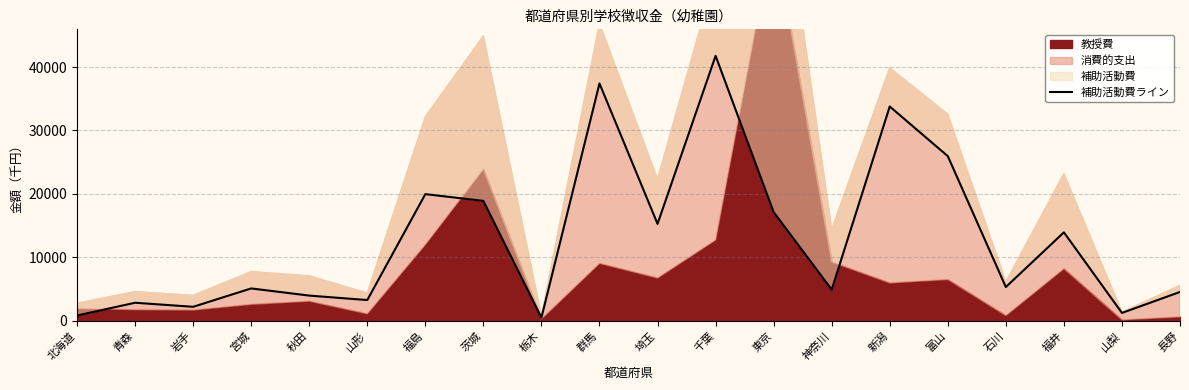

What is the ratio of the value at 福井 to the value at 神奈川?

2.8